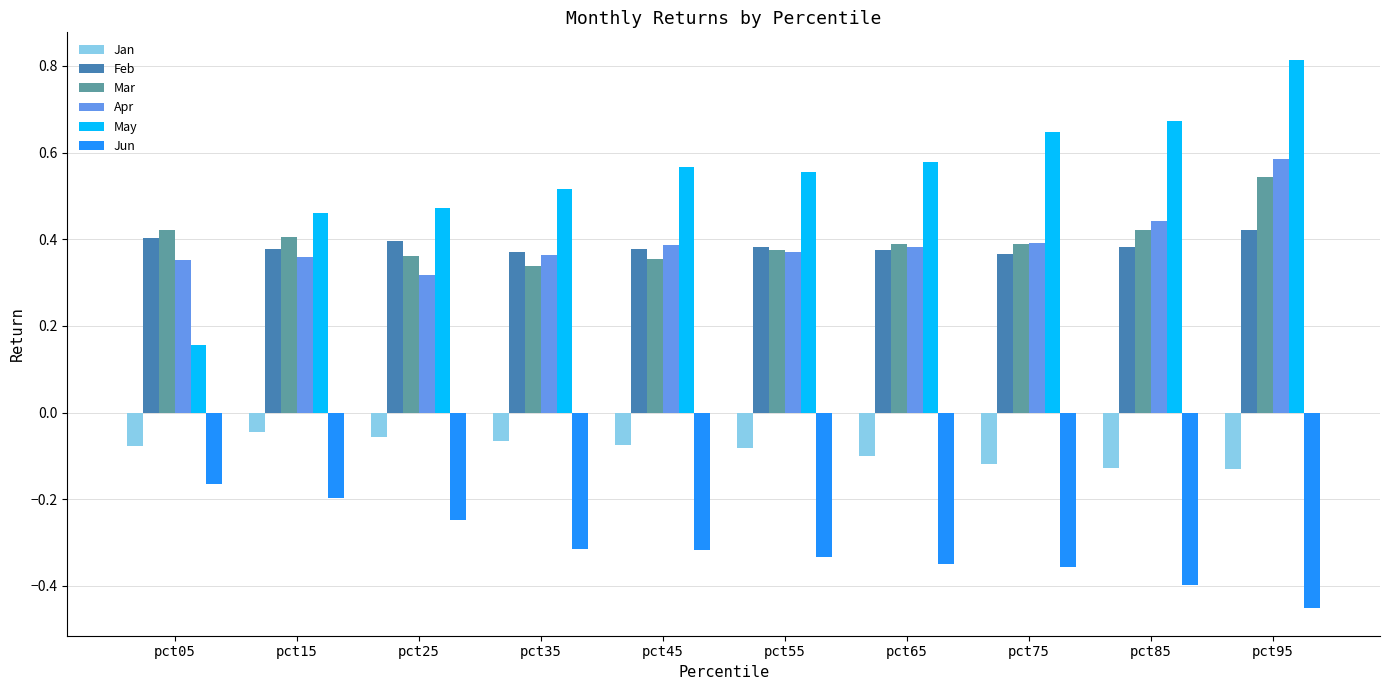

True or false: Apr has a value of 0.2 at pct05.

False